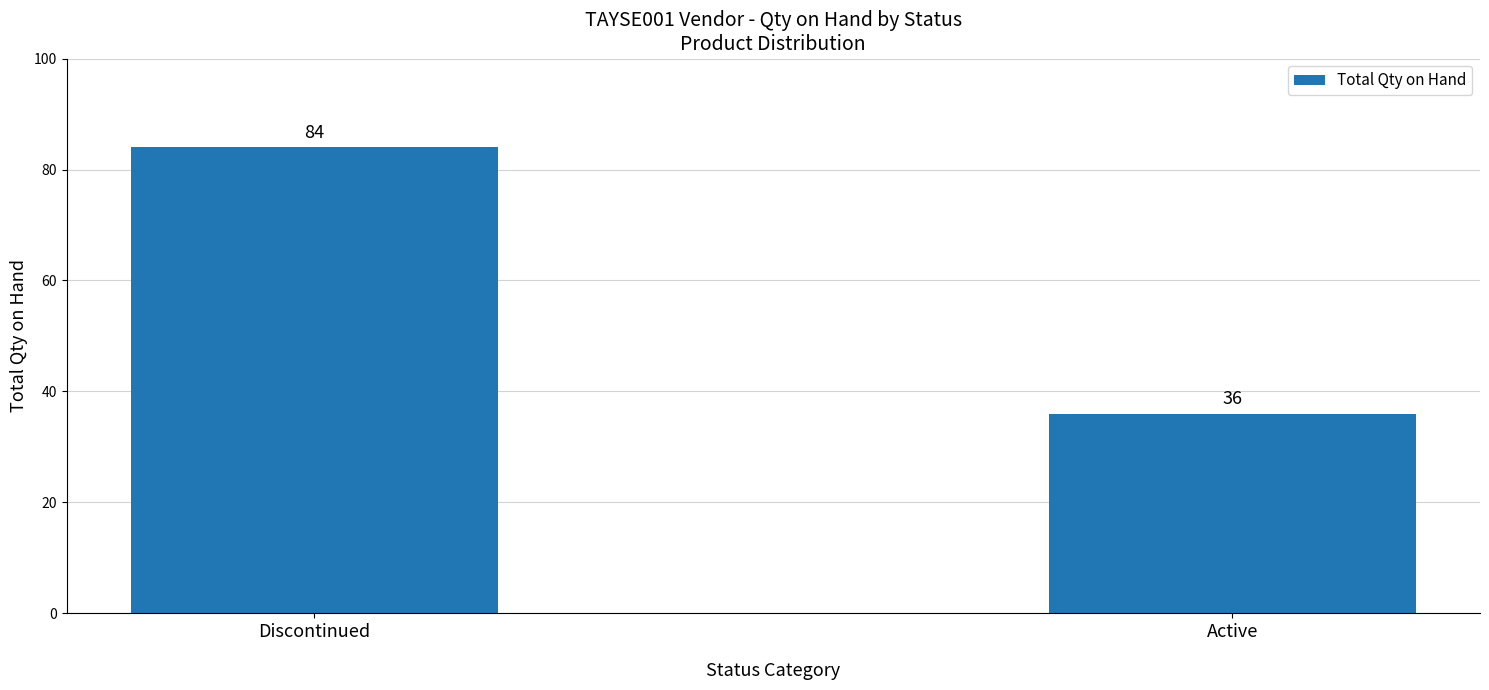

What is the average value?

60